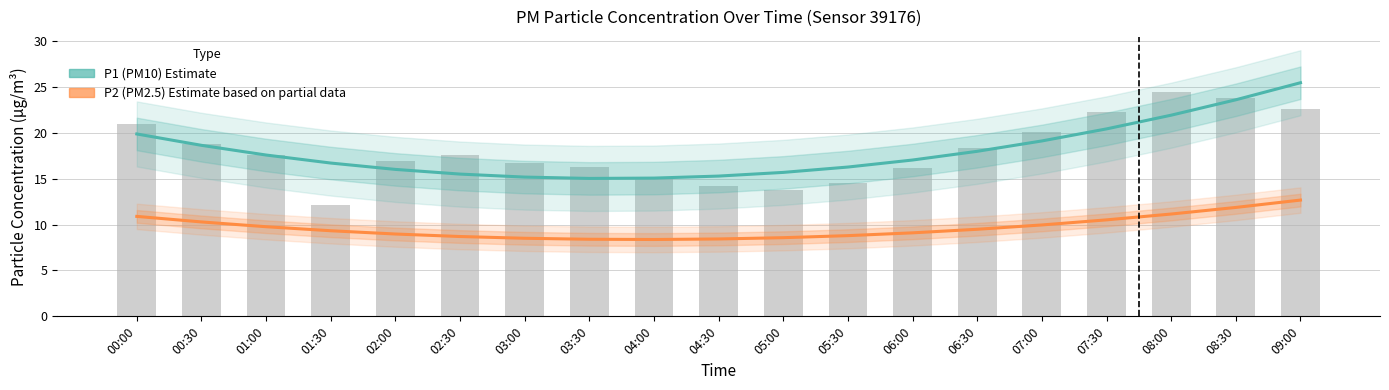

The P2 (PM2.5) Estimate series shows 11.9 at 08:30. True or false?

True